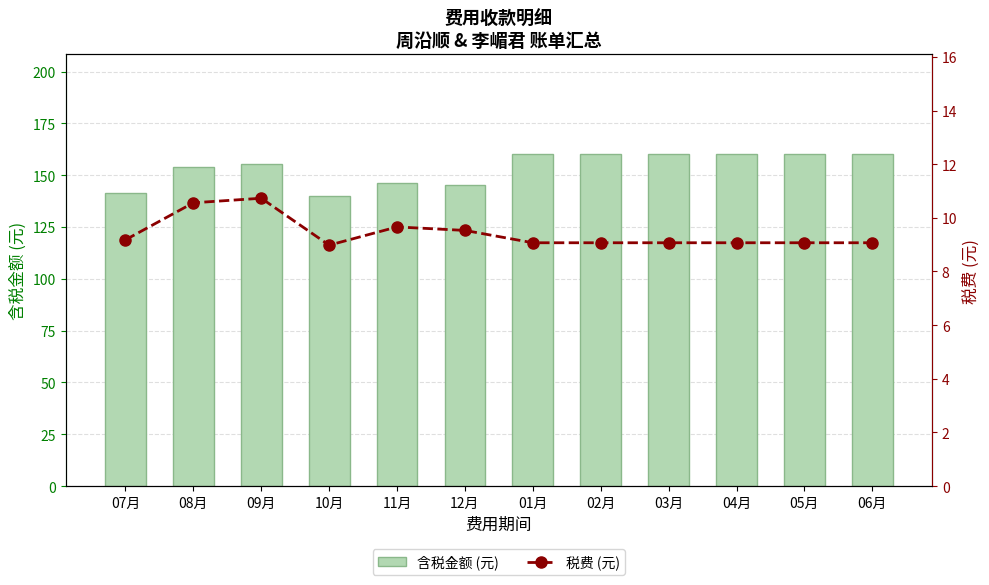

What is the label of the 8th bar from the left?

02月